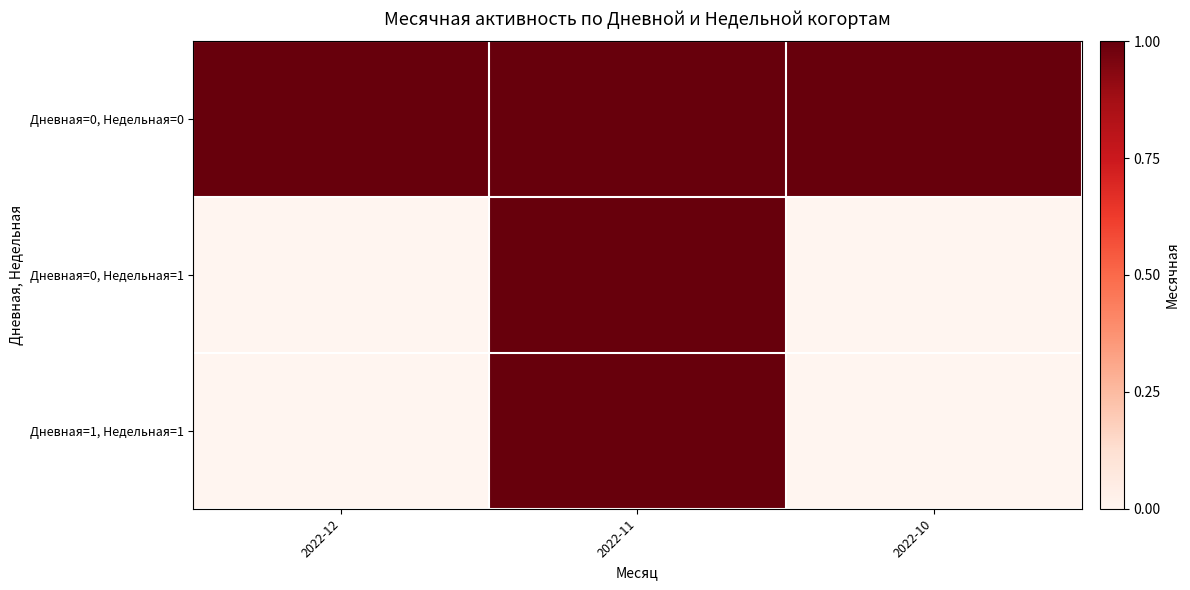

Reading right to left, transcribe all the data shown in this chart.

Дневная=0, Недельная=0: 2022-10=1	2022-11=1	2022-12=1
Дневная=0, Недельная=1: 2022-10=0	2022-11=1	2022-12=0
Дневная=1, Недельная=1: 2022-10=0	2022-11=1	2022-12=0